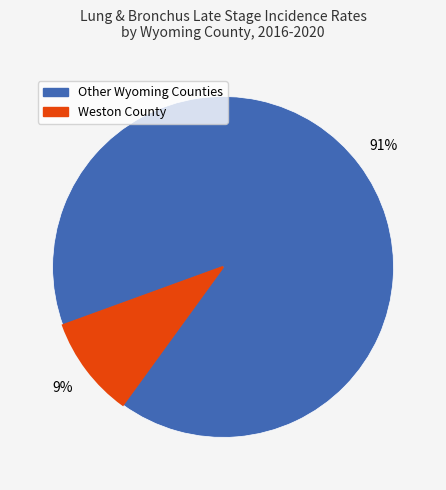

To the nearest percent, what is the average slice percentage?

50%